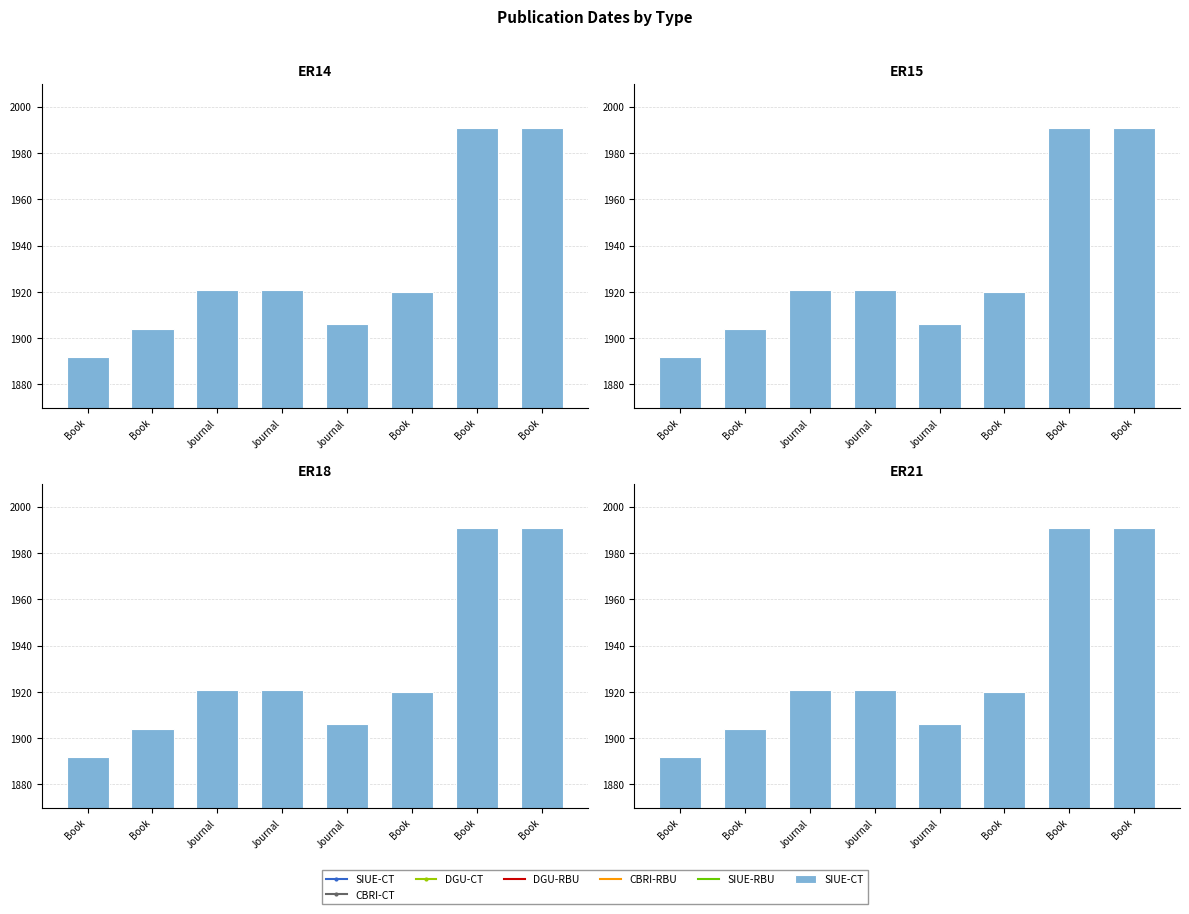

What is the maximum value shown in the chart?

1991.0